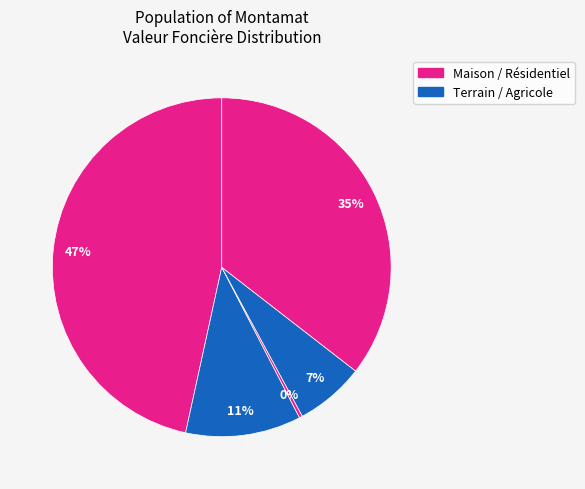

How many segments does this pie chart have?

5